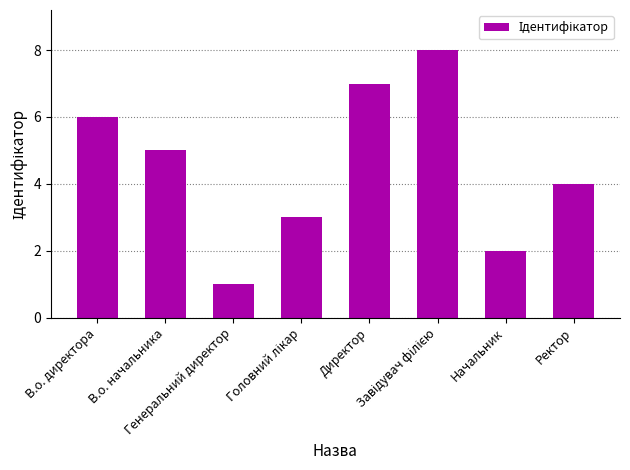

What is the sum of all values?

36